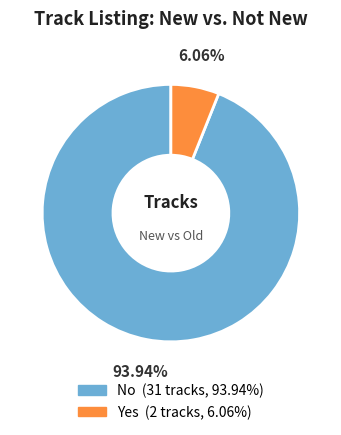

How many slices are in this pie chart?

2